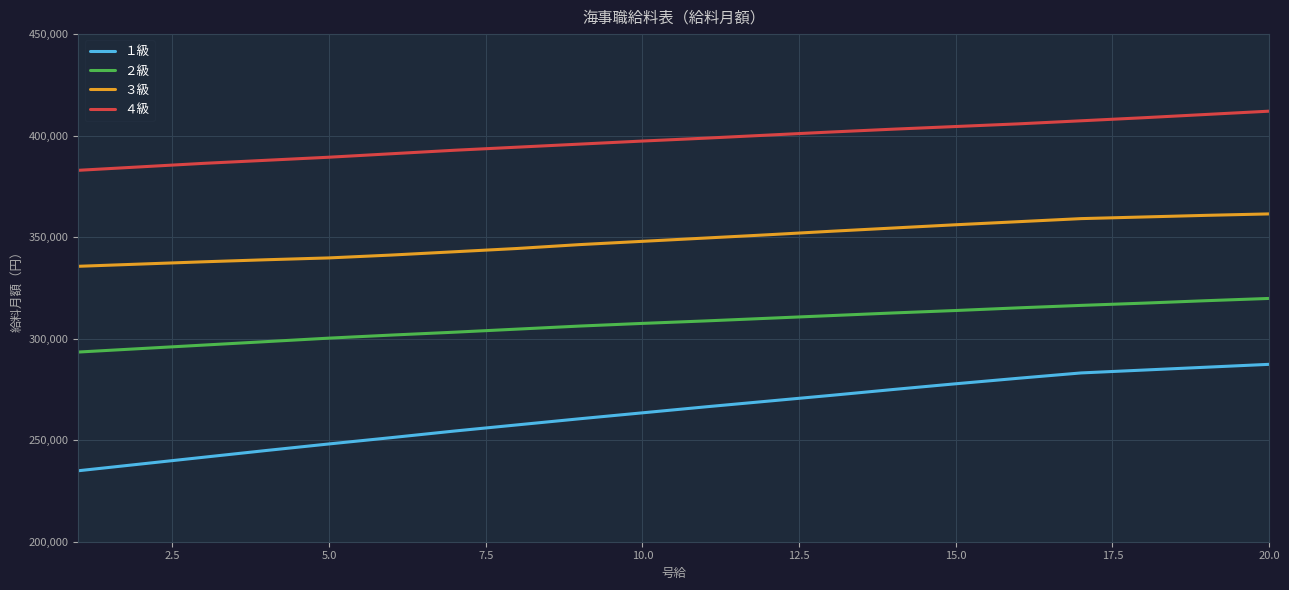

Which series has the largest total across all categories?

４級